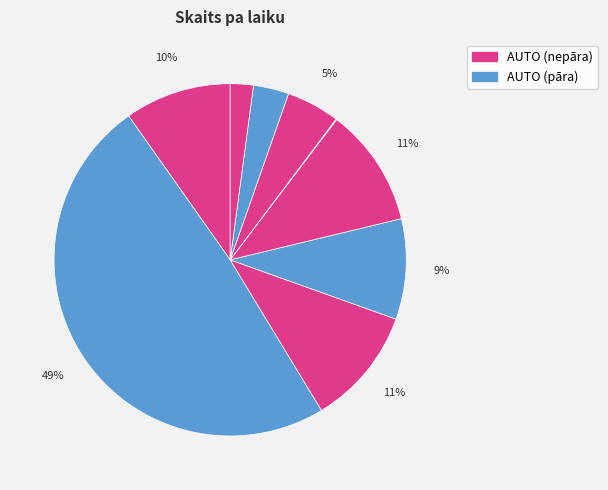

Is there a majority slice in this chart?

No